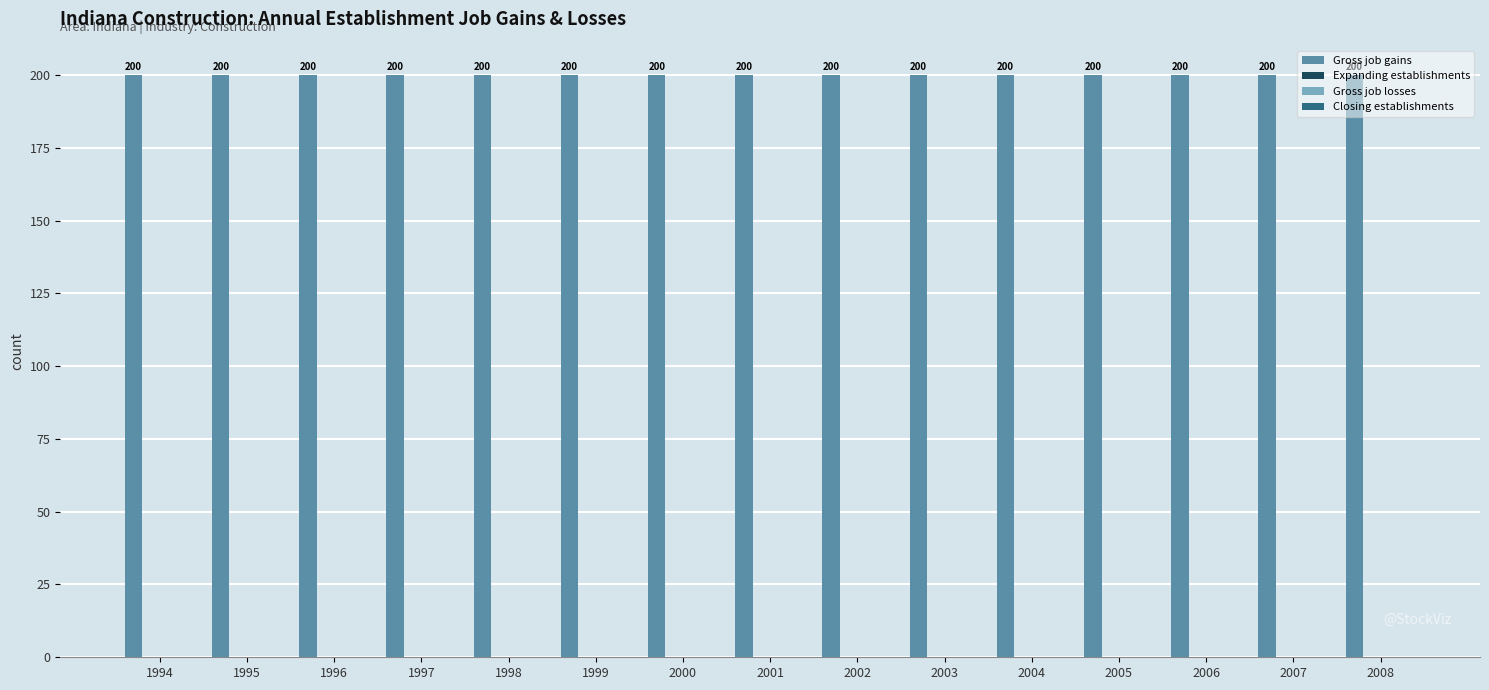

Between 1998 and 2006, which is larger?

1998